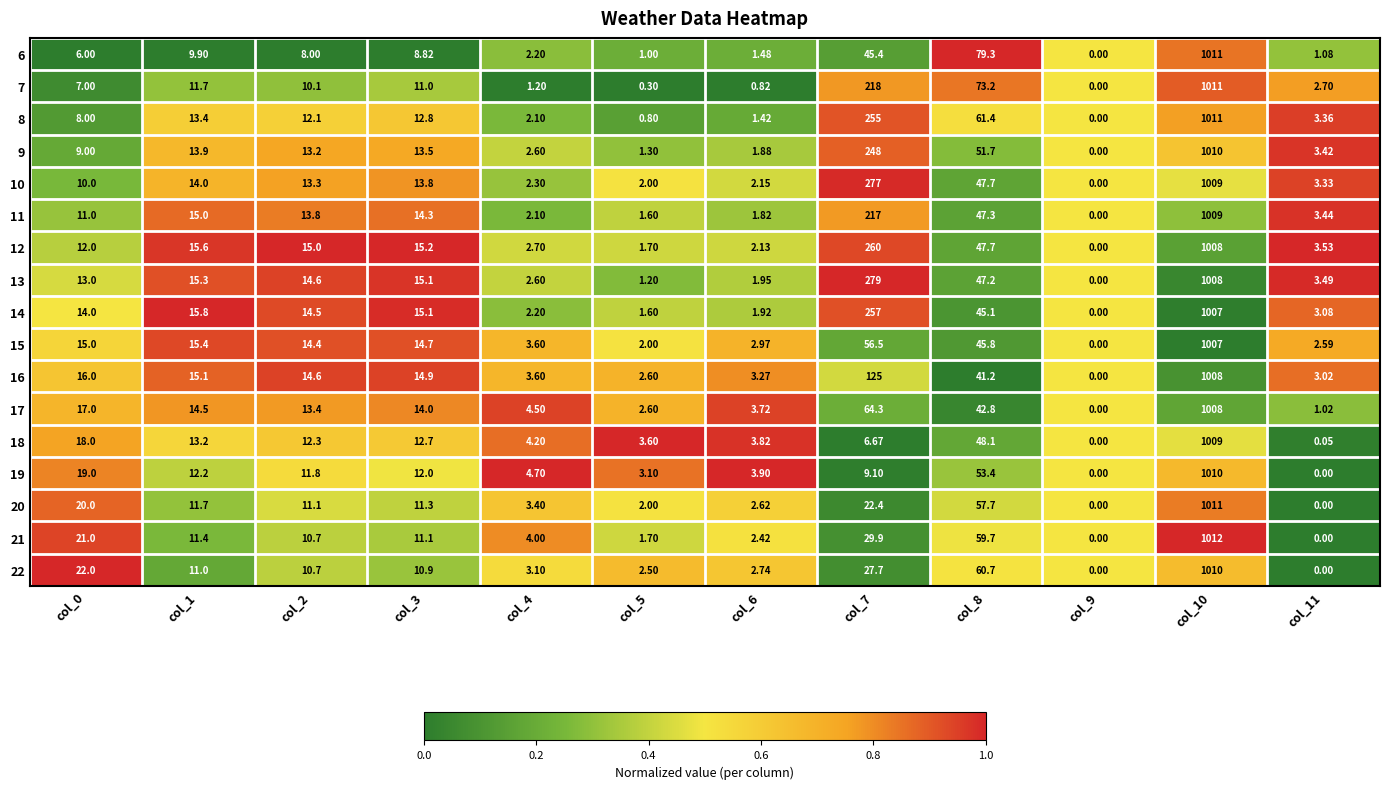

What is the difference between the highest and lowest values at col_0?

16.0